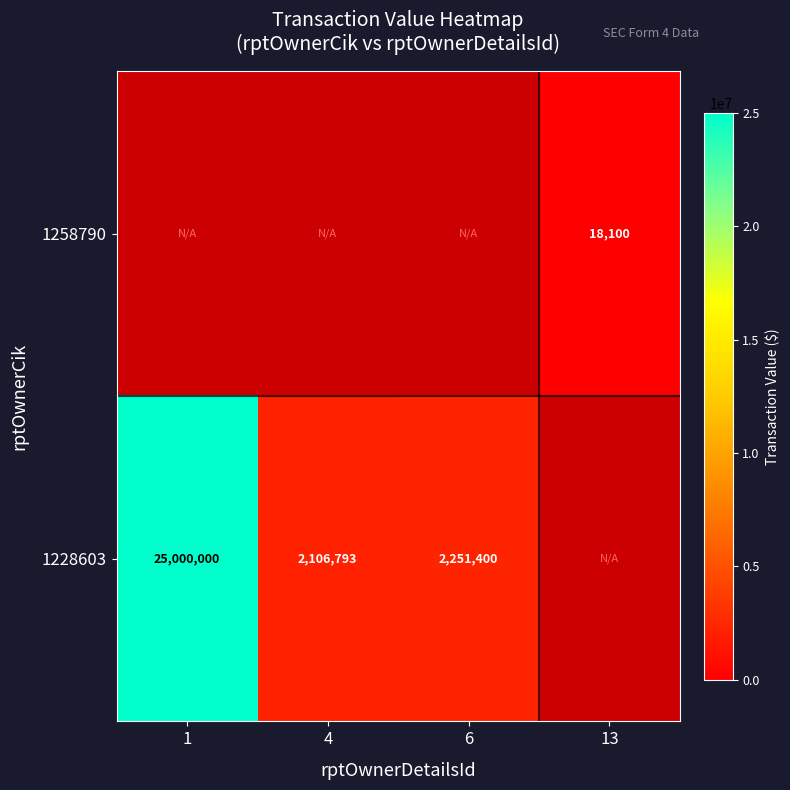

The value of 1228603 at 1 is 25000000. True or false?

True